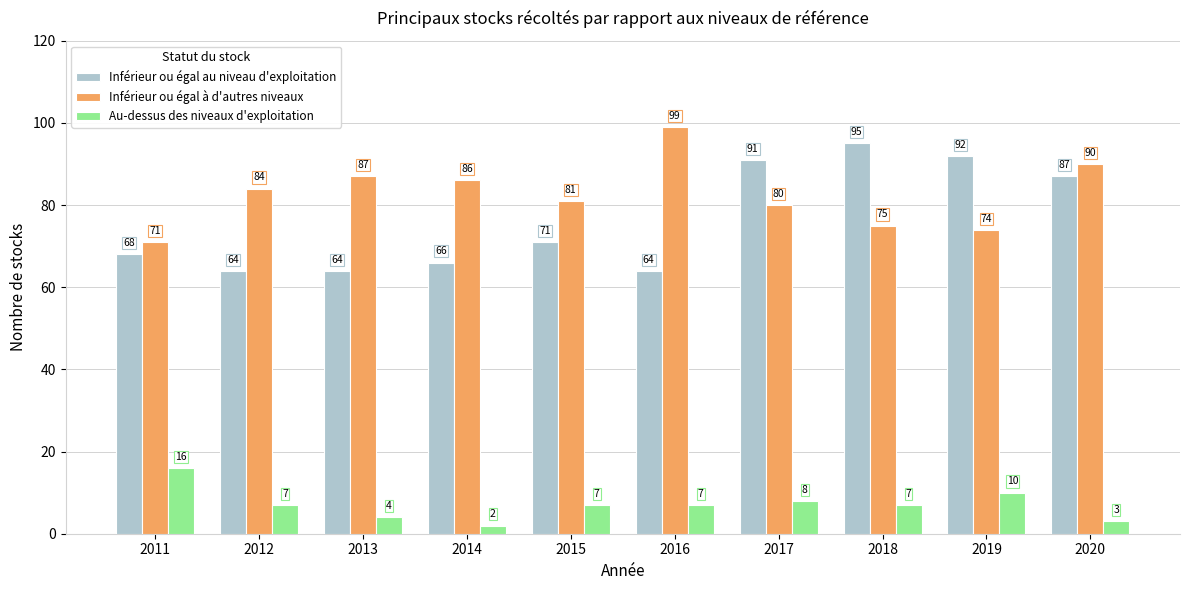

True or false: Inférieur ou égal au niveau d'exploitation has a value of 66 at 2014.

True